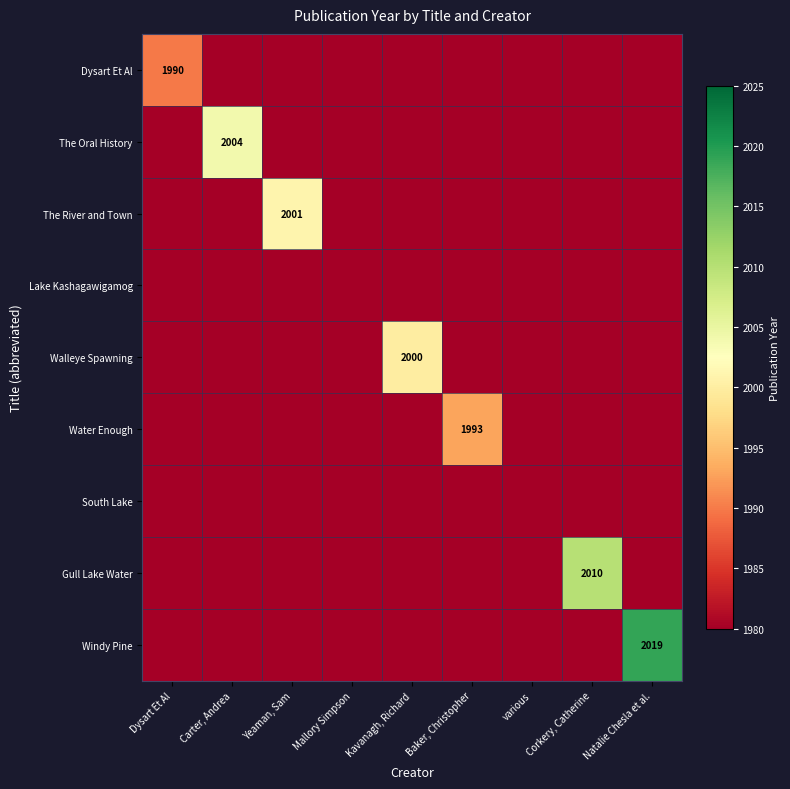

Is the value of Lake Kashagawigamog at Corkery, Catherine greater than the value of South Lake at Natalie Chesla et al.?

No